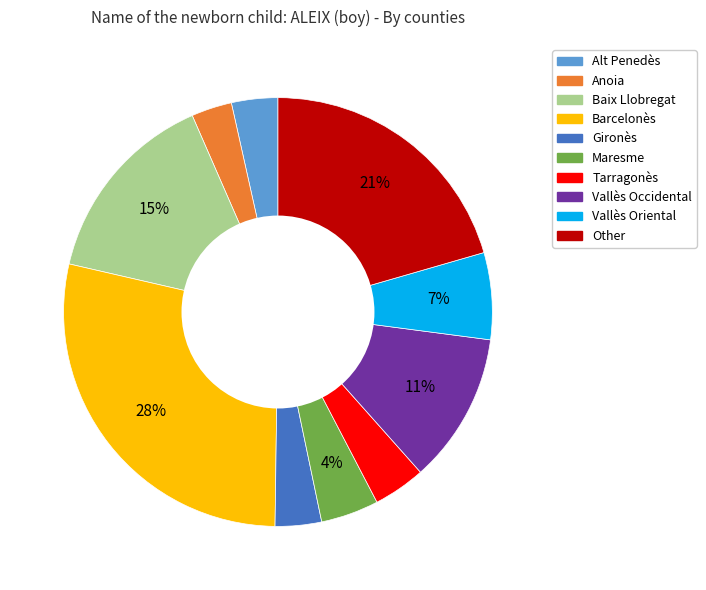

How many segments does this pie chart have?

10